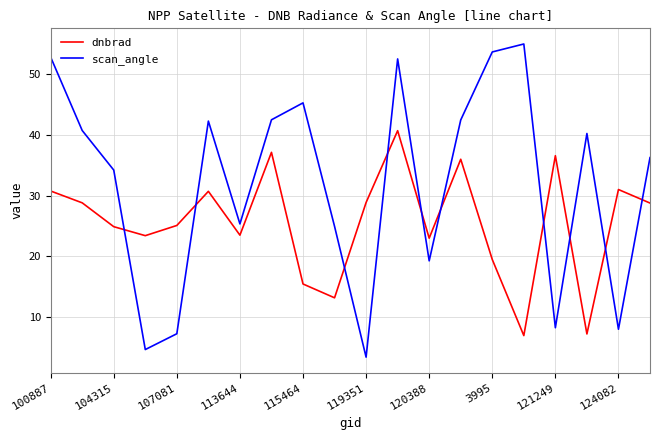

What is the highest value of the scan_angle series?

55.0